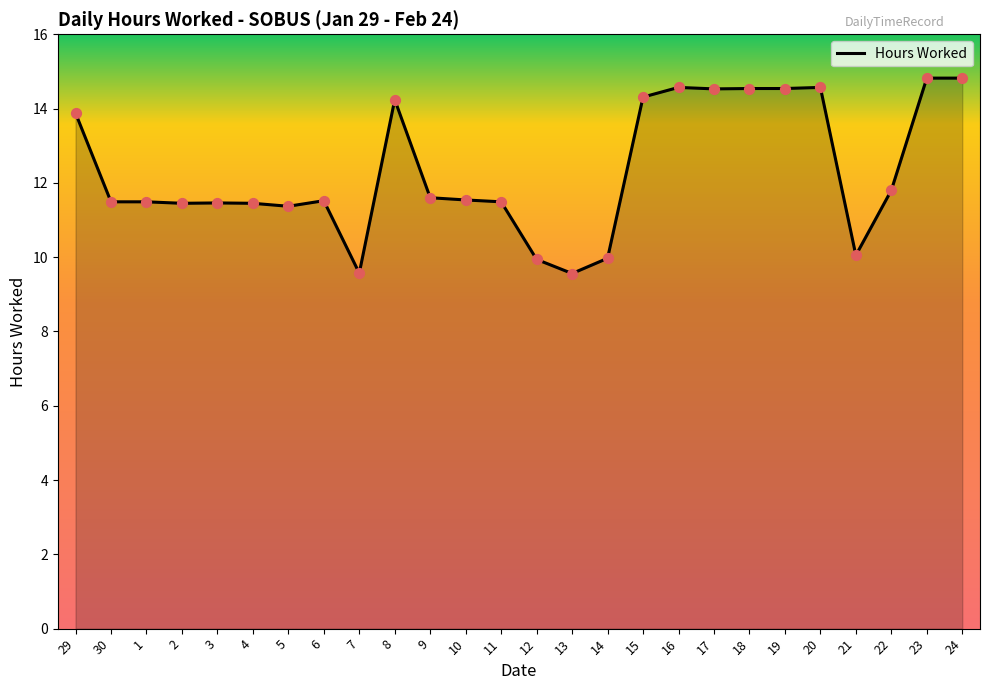

Approximately how many times larger is the value at 14 compared to 23?

0.7